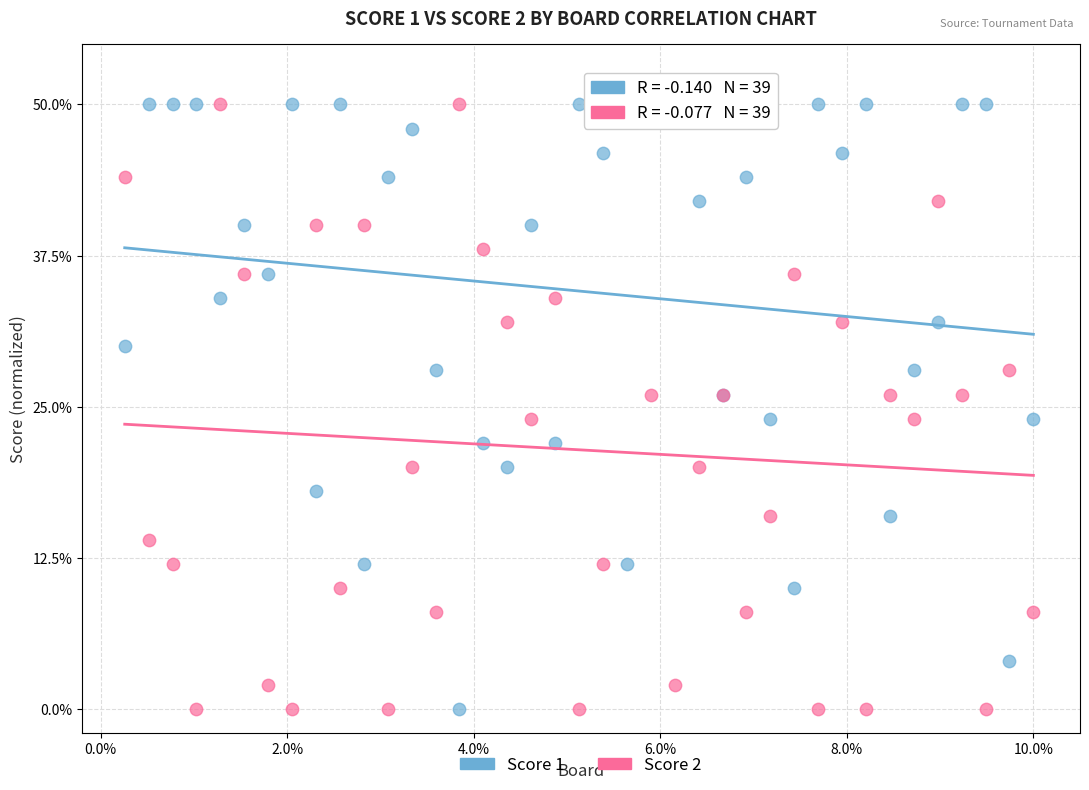

What are all the series names shown in the legend?

Score 1, Score 2